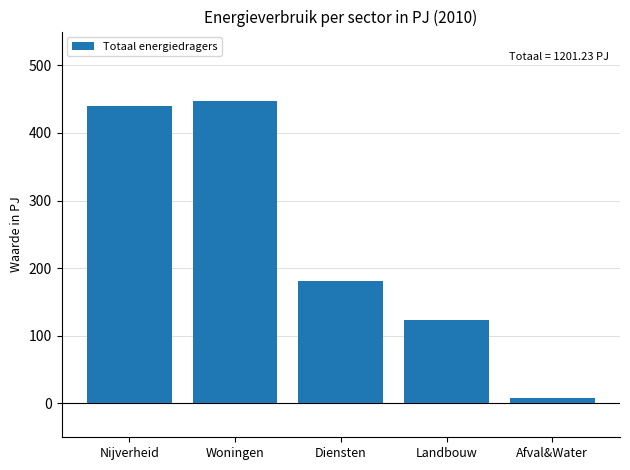

Reading right to left, what are all the values shown in this chart?

8.6	123.7	181.8	446.7	440.5